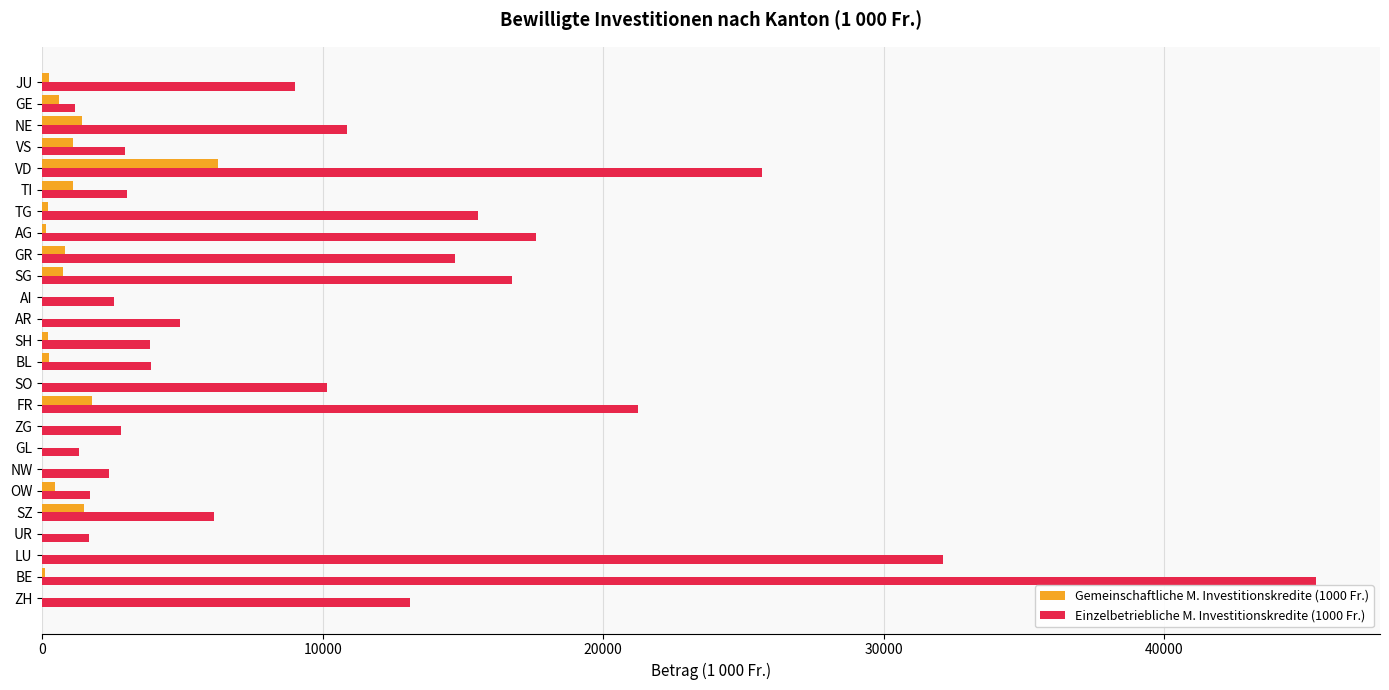

What is the sum of all Einzelbetriebliche M. Investitionskredite (1000 Fr.) values?

270546.8